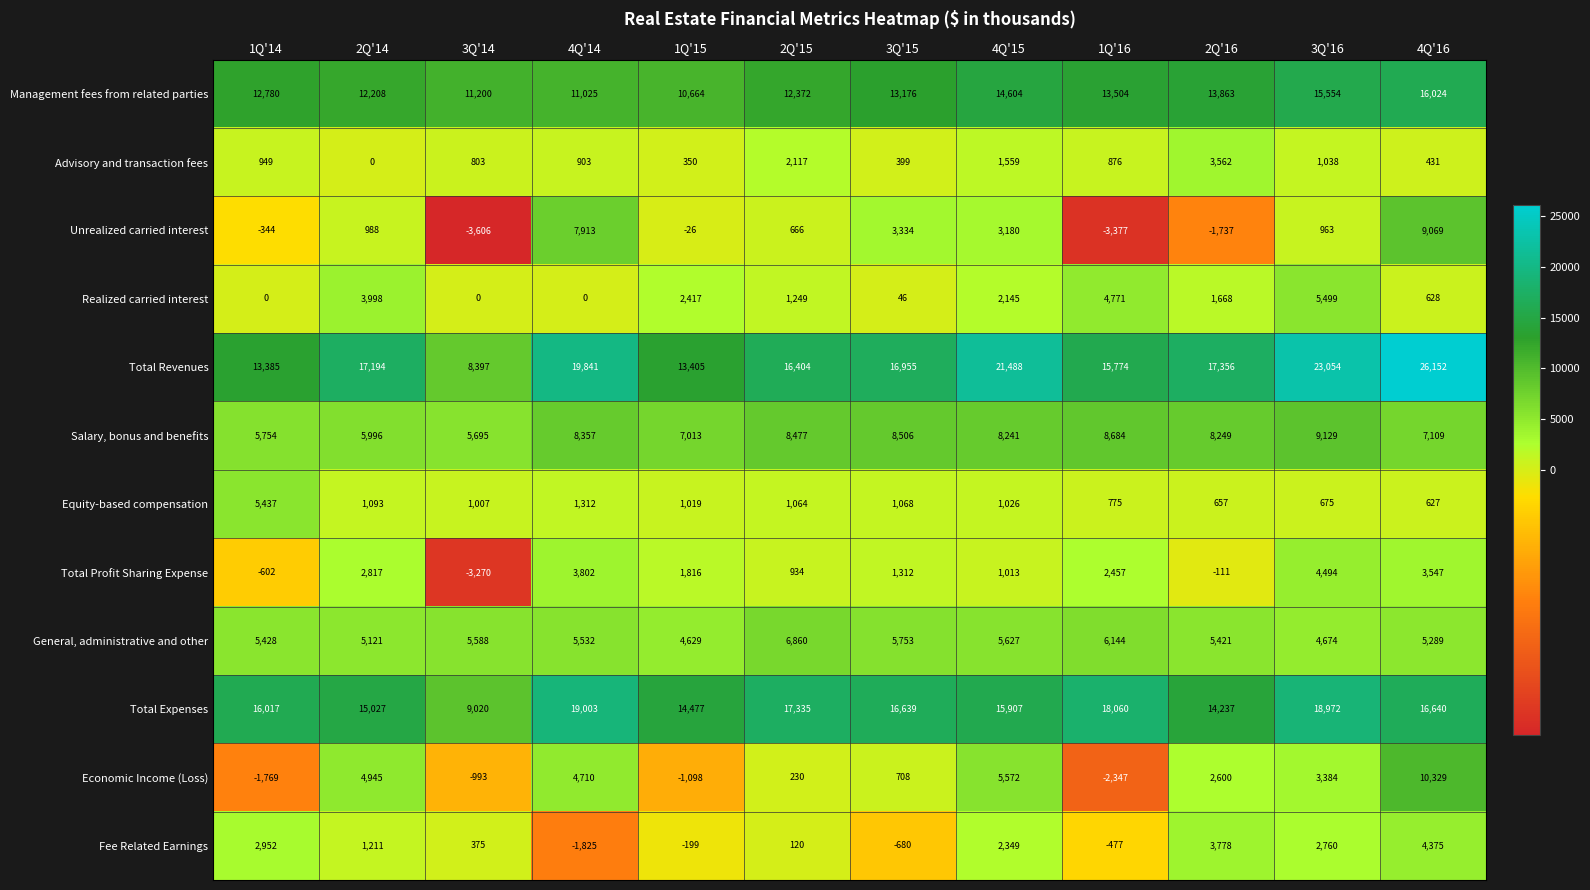

At which label is Total Profit Sharing Expense closest to 612?

2Q'15